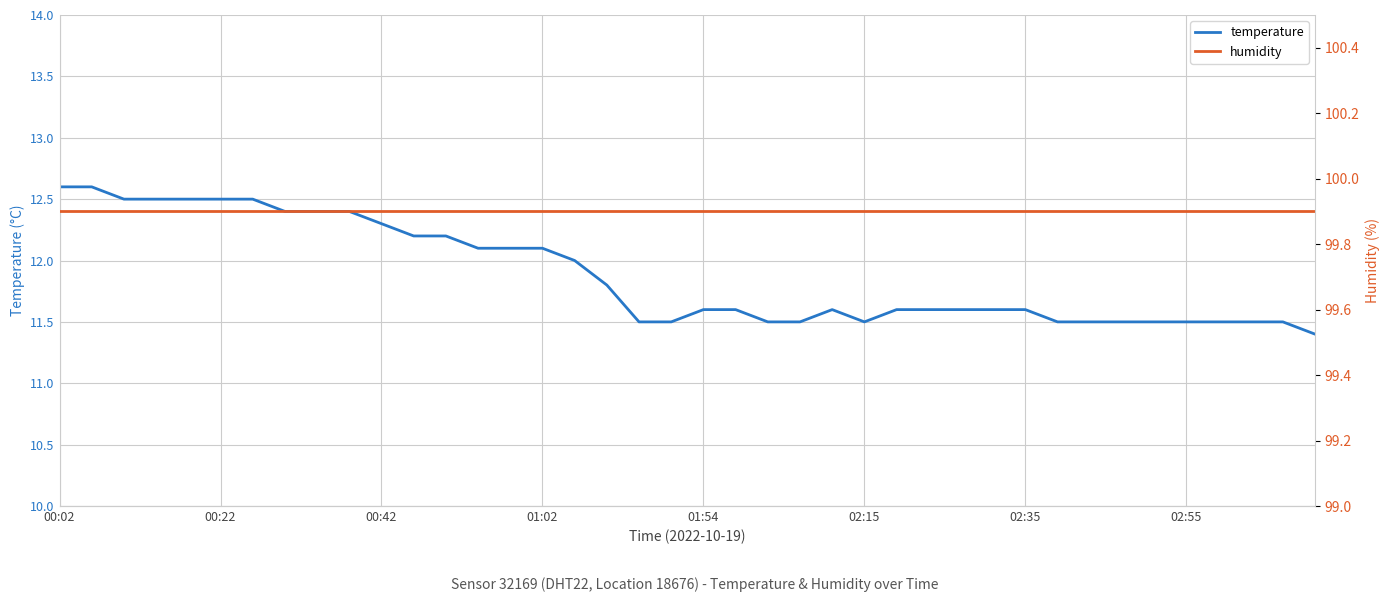

Read the humidity value at 22.

99.9